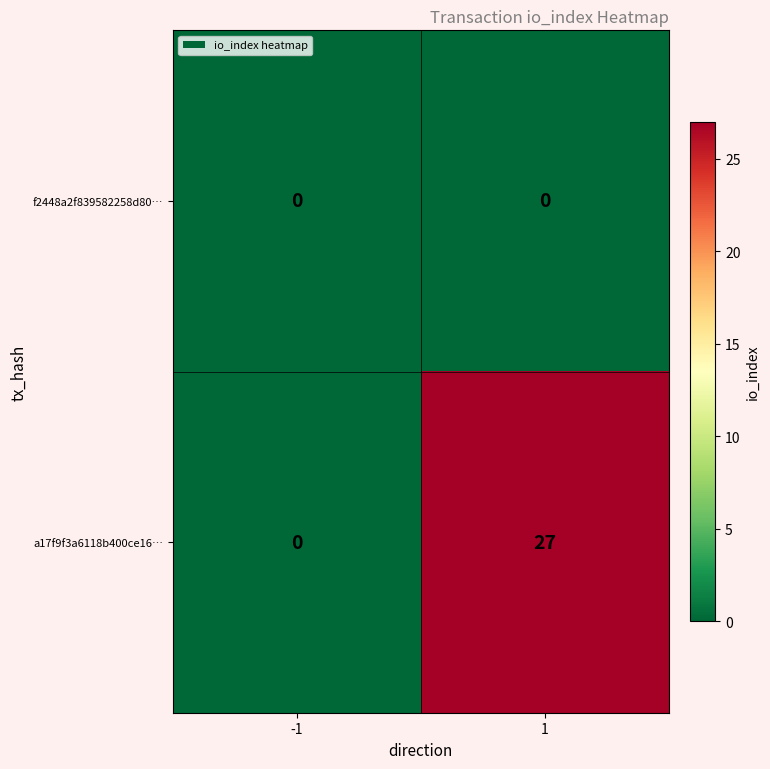

Rank the series by their maximum value, from highest to lowest.

a17f9f3a6118b400ce16…, f2448a2f839582258d80…